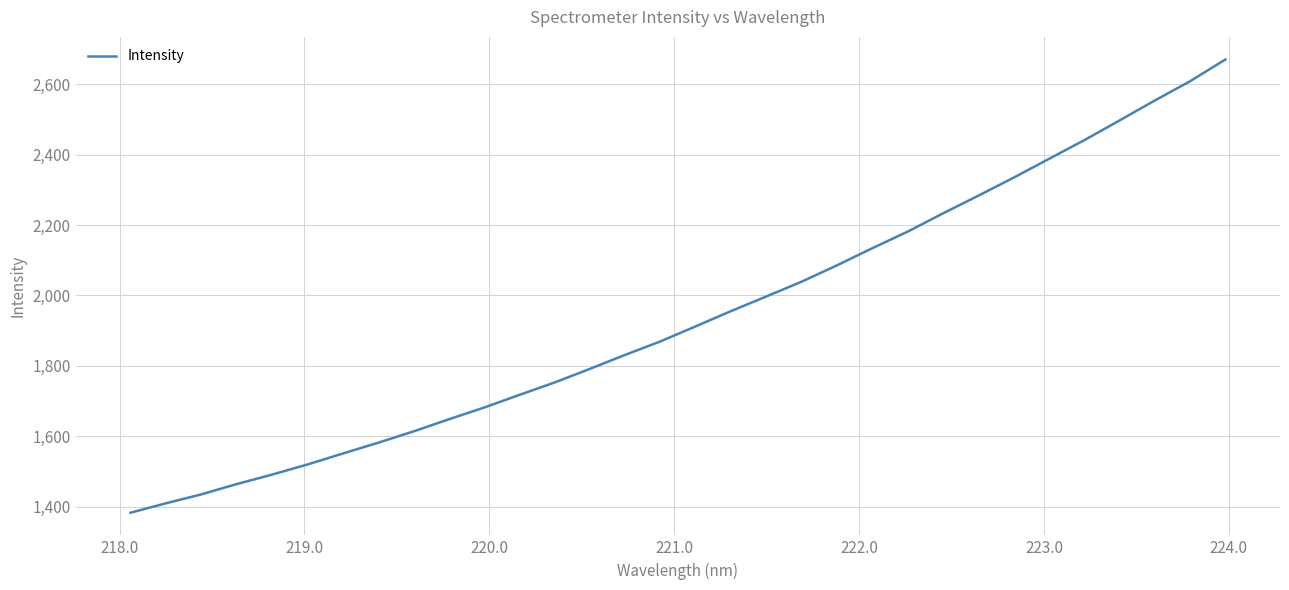

What is the maximum value shown in the chart?

2670.0